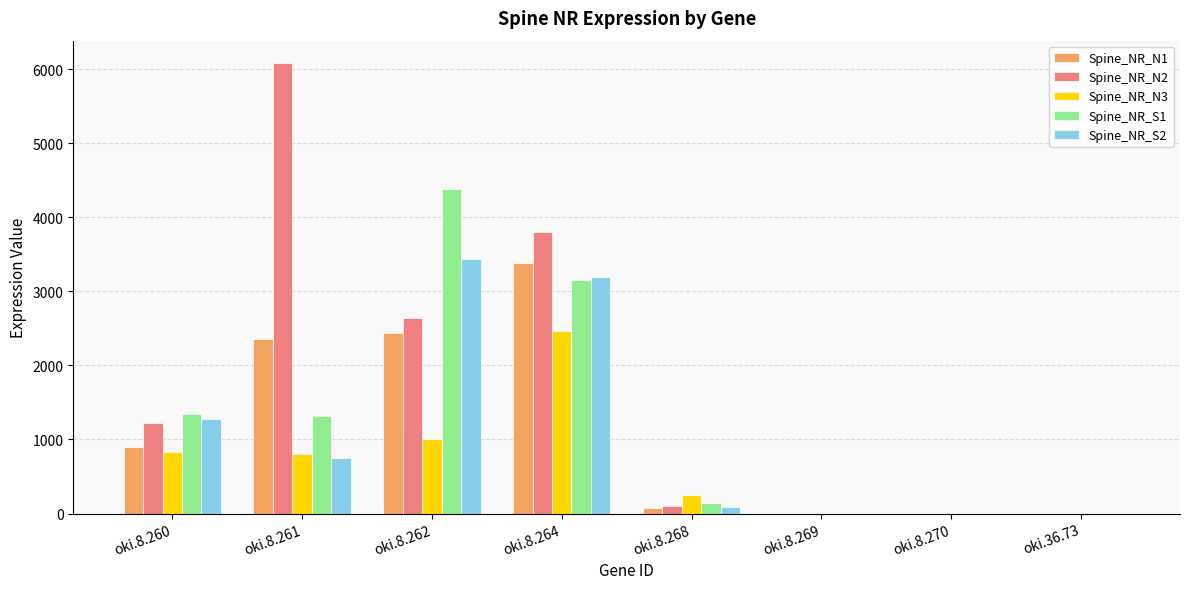

Which series has the largest total across all categories?

Spine_NR_N2